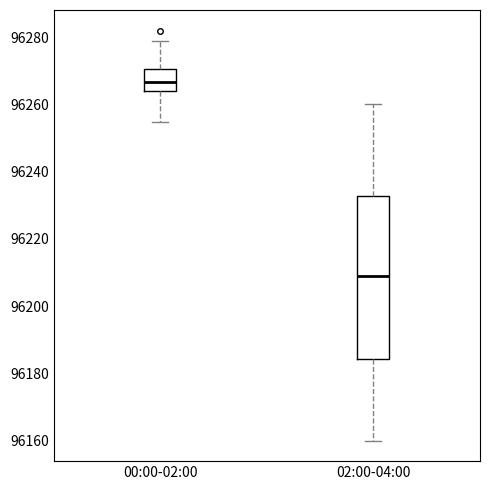

Comparing the boxes themselves (not the whiskers), which one is the tallest?

02:00-04:00